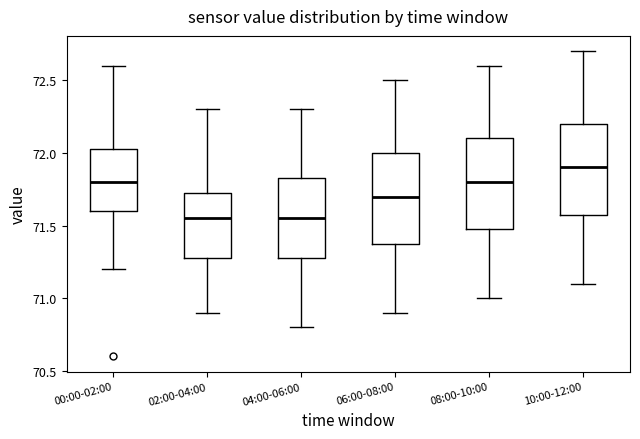

Reading left to right, read every box against the y-axis: the position of its median line, the range the box covers, and the ends of its whiskers. The values are not printed on the chart, so give them approximately, as read against the axis.

00:00-02:00: median 71.80, box 71.60 to 72.05, whiskers 71.20 to 72.60
02:00-04:00: median 71.55, box 71.30 to 71.75, whiskers 70.90 to 72.30
04:00-06:00: median 71.55, box 71.30 to 71.85, whiskers 70.80 to 72.30
06:00-08:00: median 71.70, box 71.40 to 72.00, whiskers 70.90 to 72.50
08:00-10:00: median 71.80, box 71.50 to 72.10, whiskers 71.00 to 72.60
10:00-12:00: median 71.90, box 71.60 to 72.20, whiskers 71.10 to 72.70